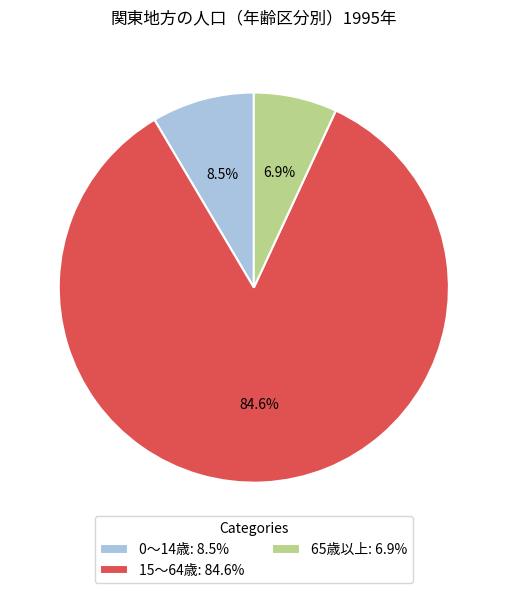

What portion of the pie excludes 65歳以上: 6.9%?

93.1%